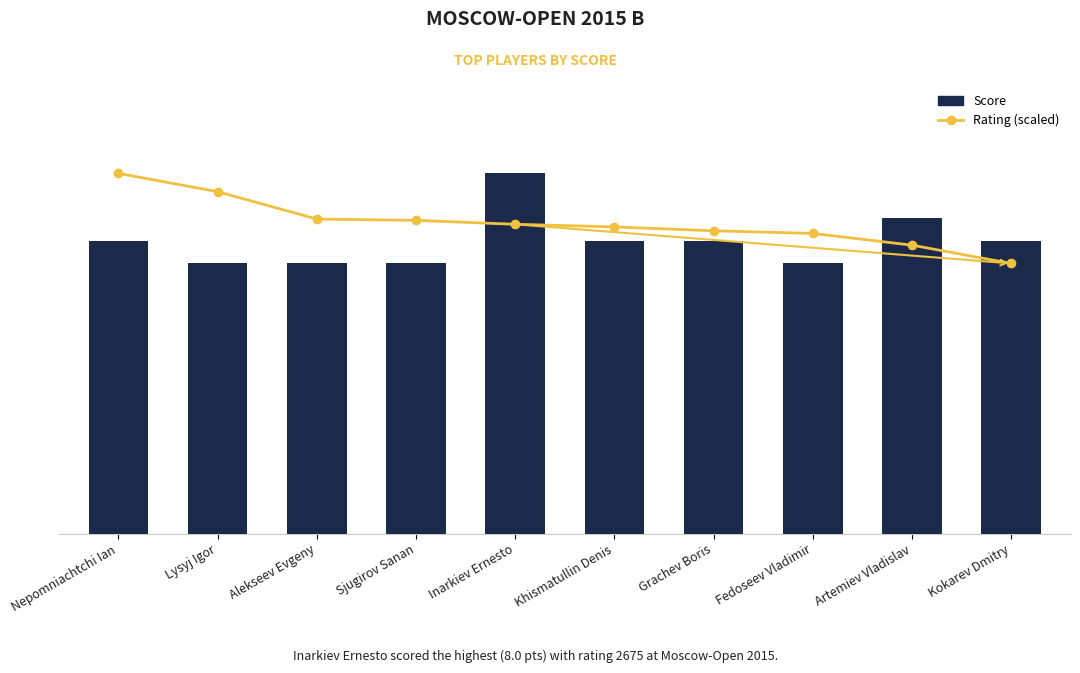

Is the value of Score at Lysyj Igor greater than the value of Rating (scaled) at Khismatullin Denis?

No